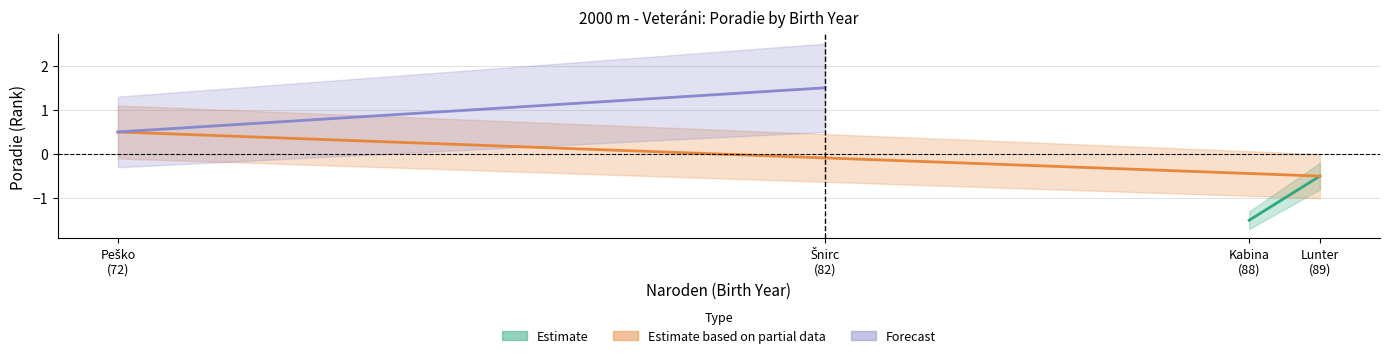

What are all the series names shown in the legend?

Estimate, Estimate based on partial data, Forecast